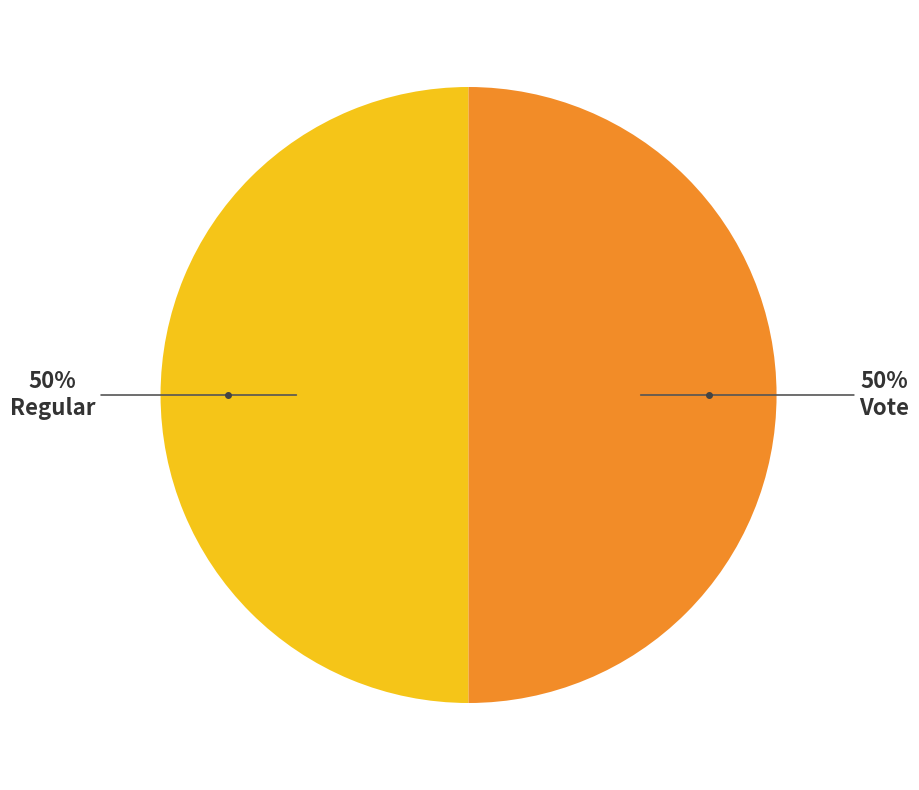

To the nearest percent, what is the average slice percentage?

50%